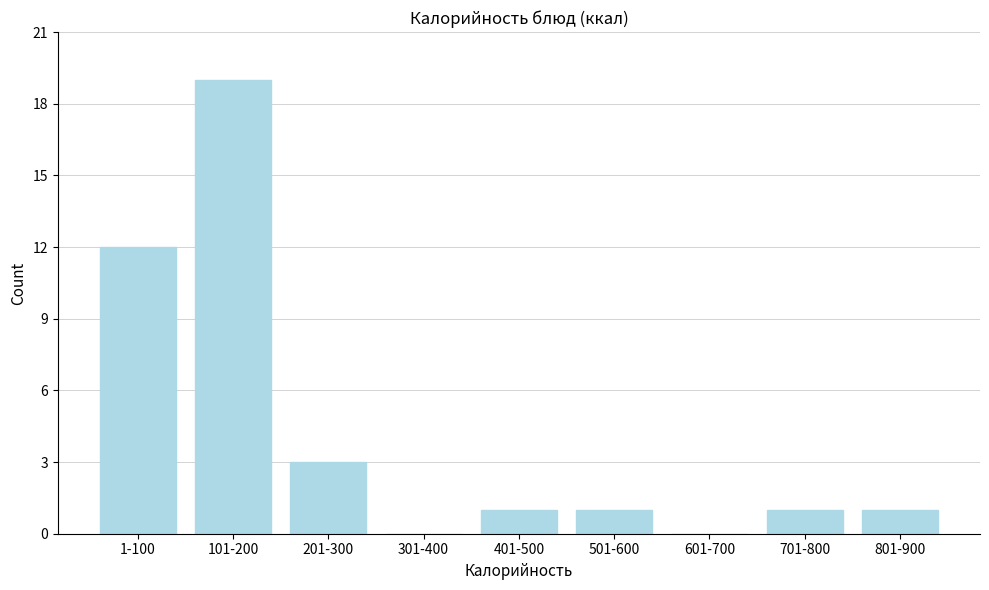

Reading left to right, what are all the values shown in this chart?

1-100=12	101-200=19	201-300=3	301-400=0	401-500=1	501-600=1	601-700=0	701-800=1	801-900=1